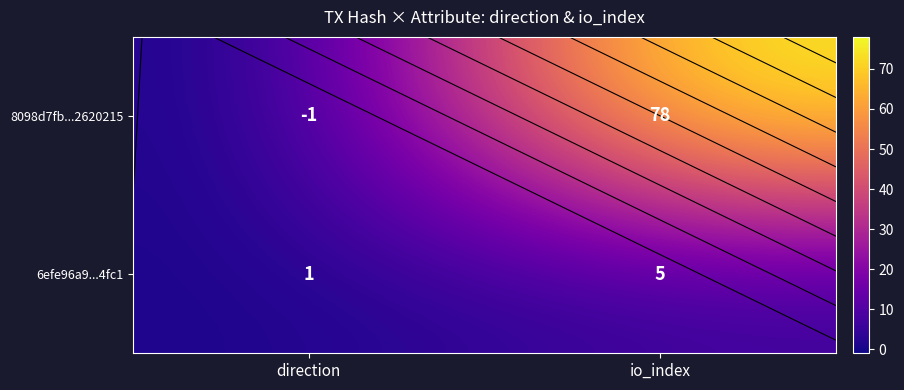

Is it true that 6efe96a9...4fc1 equals 5 at io_index?

True